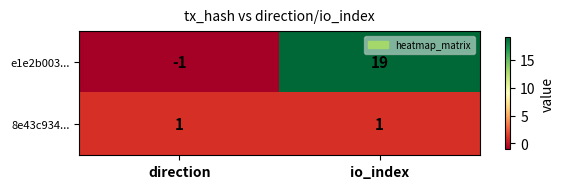

Reading right to left, transcribe all the data shown in this chart.

e1e2b003...: 19	-1
8e43c934...: 1	1